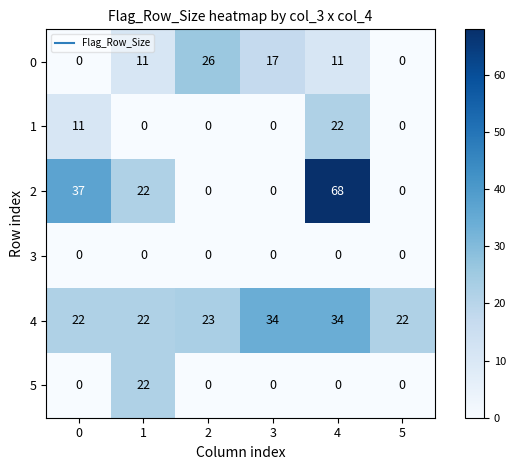

Which series has the largest range (max minus min)?

2